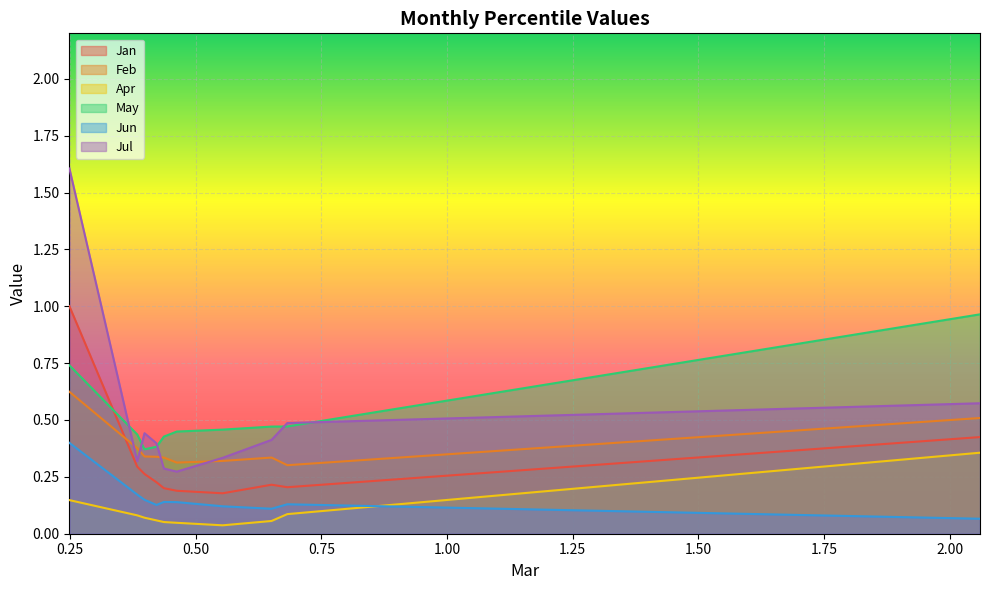

What is the lowest value of the Jan series?

0.2